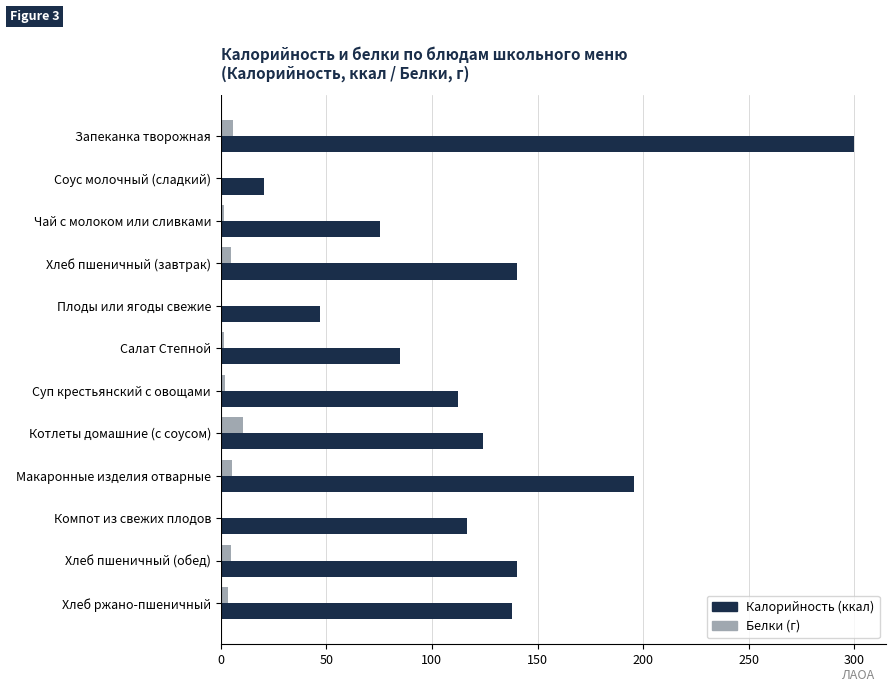

Which series has the largest range (max minus min)?

Калорийность (ккал)